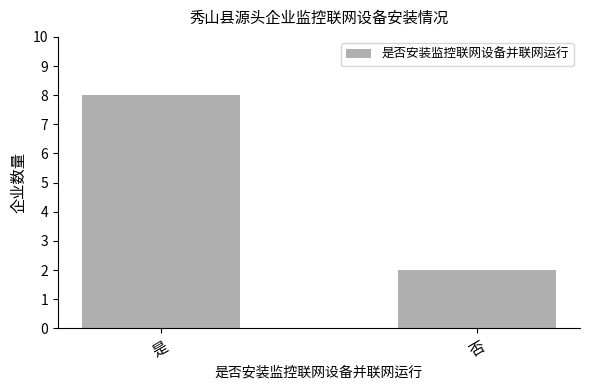

What is the minimum value shown in the chart?

2